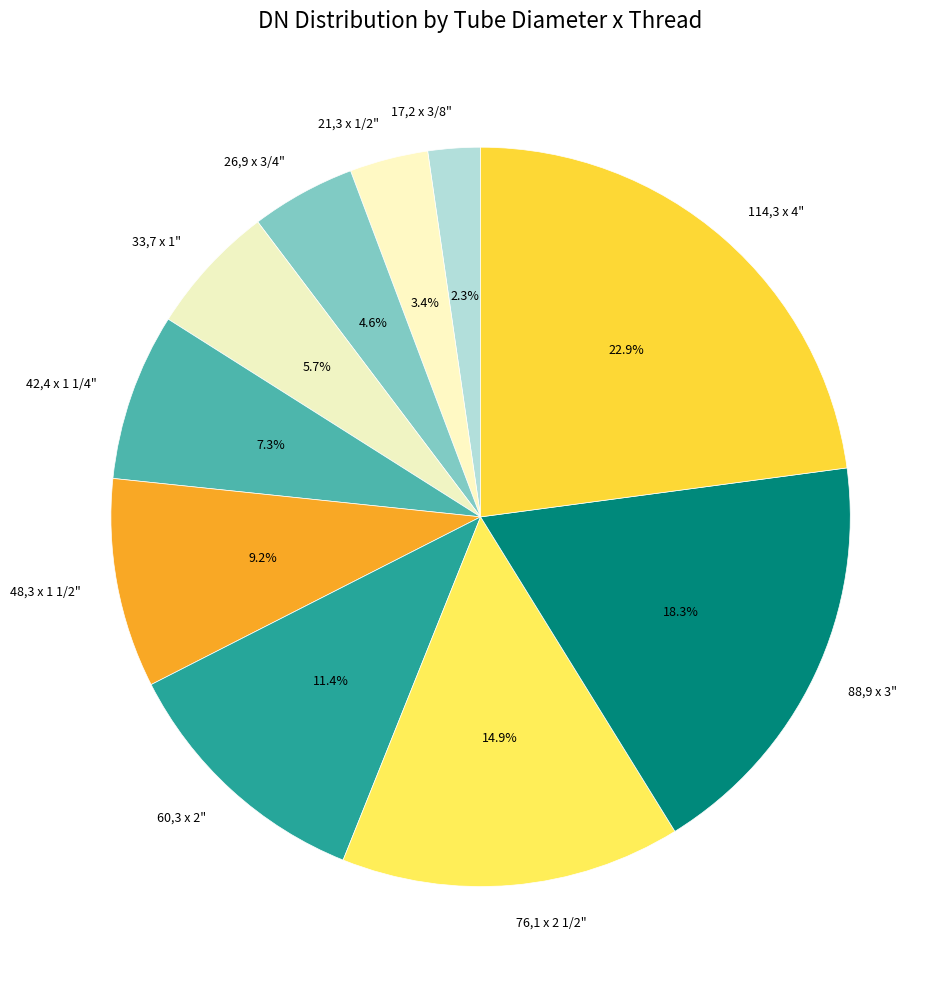

Which slice is the largest?

114,3 x 4"